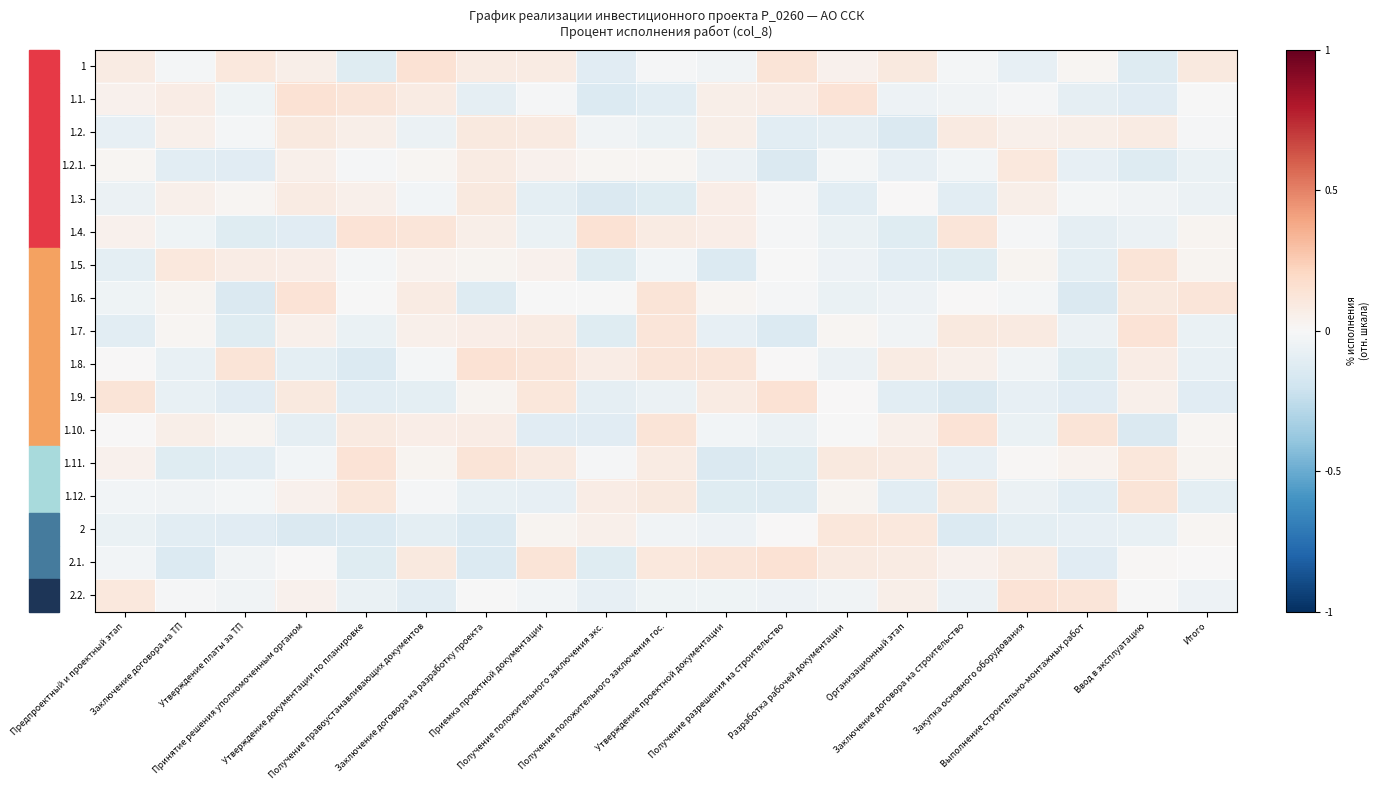

Count the number of data series in this chart.

17